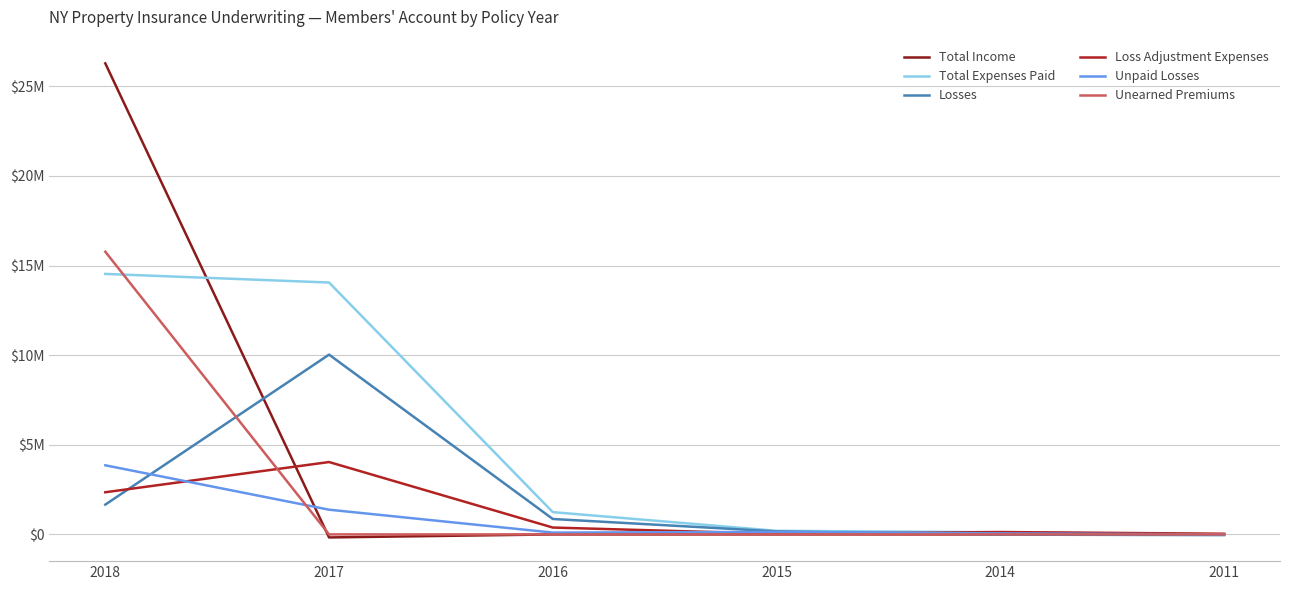

Reading left to right, list all the values displayed in this chart.

Total Income: 2018=26277591	2017=-169430	2016=-1624	2015=0	2014=0	2011=0
Total Expenses Paid: 2018=14531420	2017=14051403	2016=1241414	2015=199375	2014=118558	2011=-1825
Losses: 2018=1662430	2017=10028776	2016=859563	2015=167398	2014=-13086	2011=-38673
Loss Adjustment Expenses: 2018=2350856	2017=4037003	2016=382013	2015=31977	2014=131644	2011=36848
Unpaid Losses: 2018=3854902	2017=1377999	2016=100966	2015=137654	2014=56879	2011=0
Unearned Premiums: 2018=15769804	2017=0	2016=0	2015=0	2014=0	2011=0